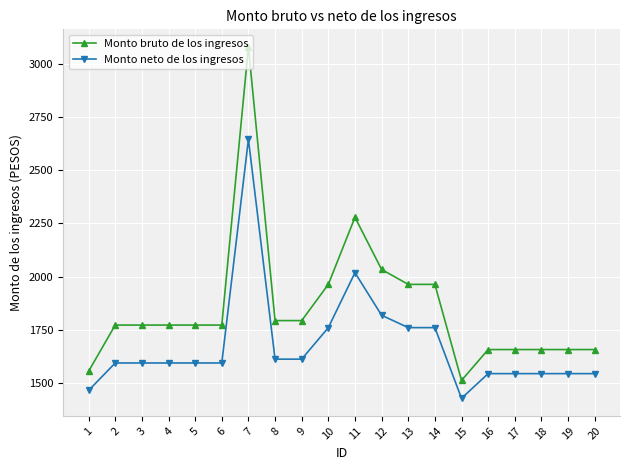

Rank the series by their maximum value, from lowest to highest.

Monto neto de los ingresos, Monto bruto de los ingresos